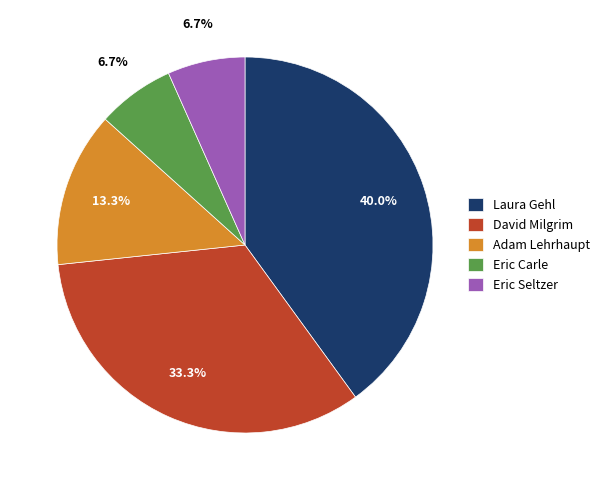

Is there any slice that represents more than half of the pie?

No